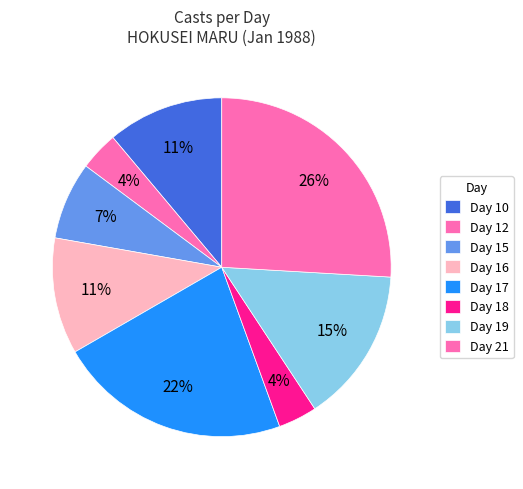

How many slices are in this pie chart?

8